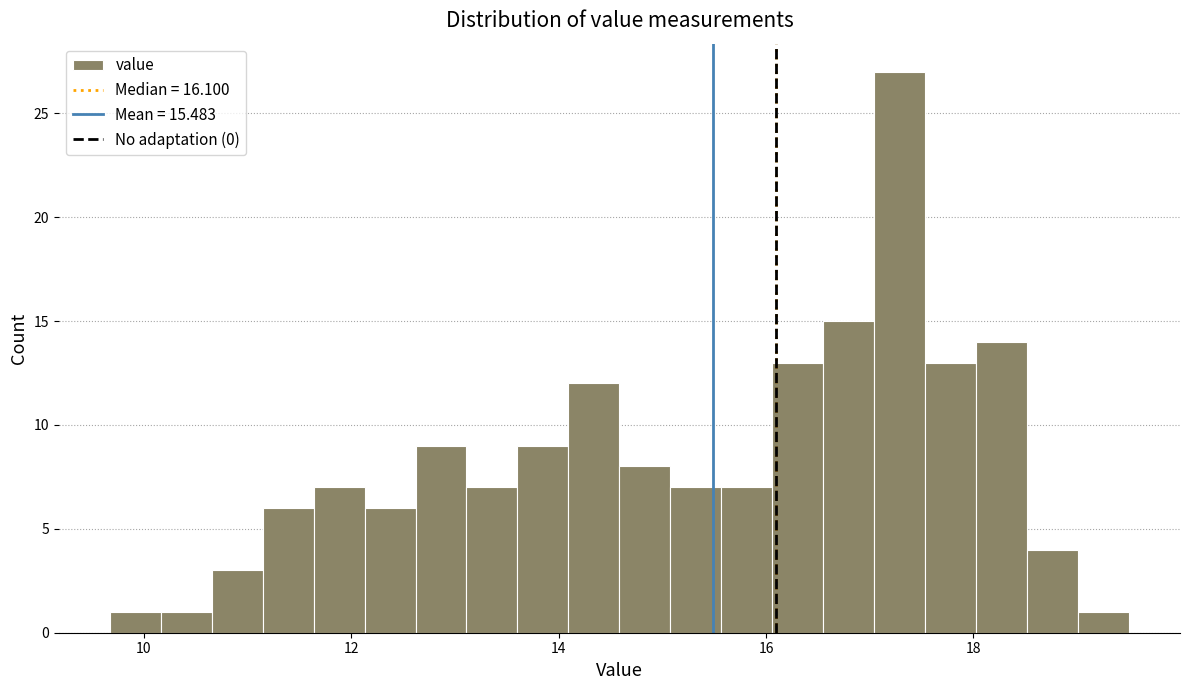

Read against the x-axis, roughly where is the centre of the tallest bar?

17.2